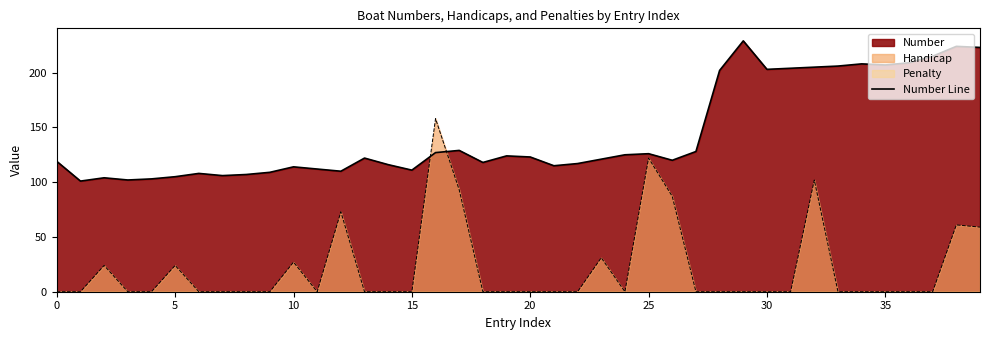

What is the label of the 34th point from the left?

33